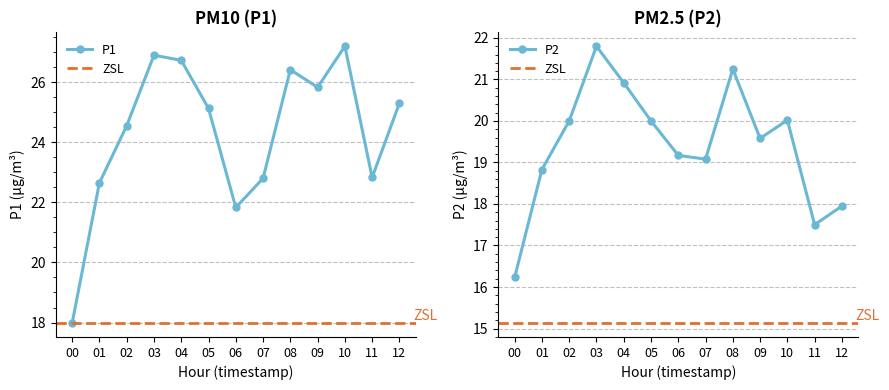

Which series has the largest total across all categories?

P1